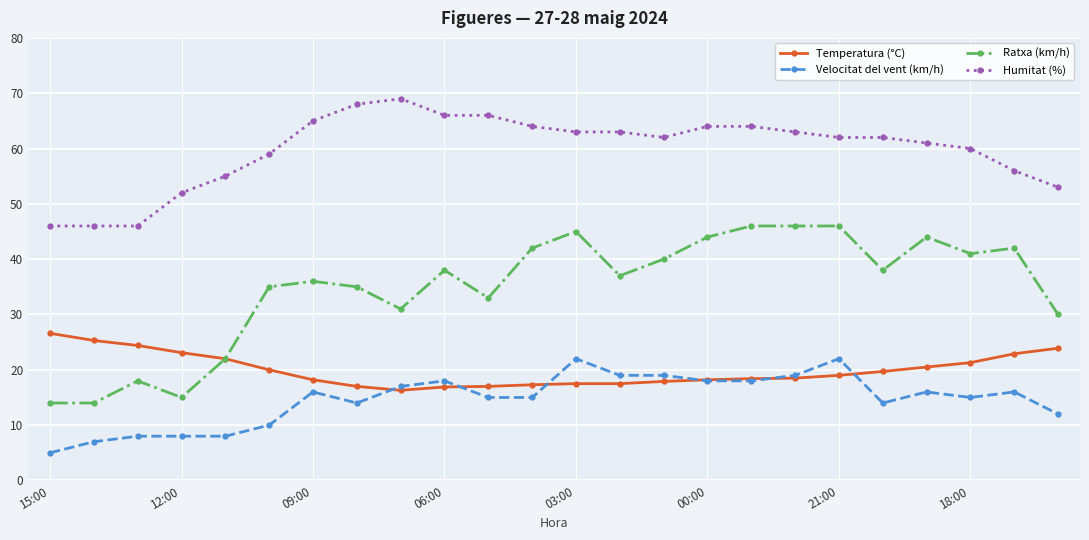

How many data points in Velocitat del vent (km/h) are less than 16?

12